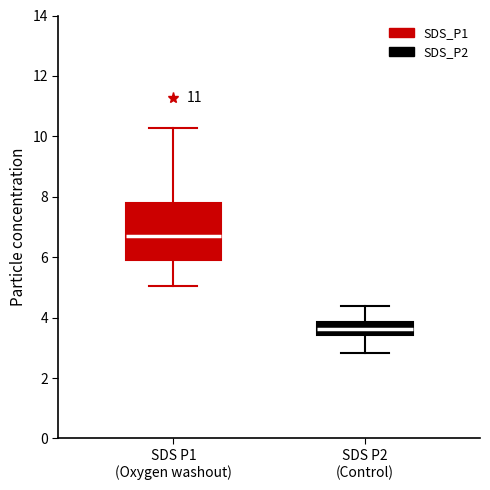

Where is the lower edge of the box for SDS P1 (Oxygen washout) on the y-axis? The values are not printed on the chart, so give them approximately, as read against the axis.

6.0